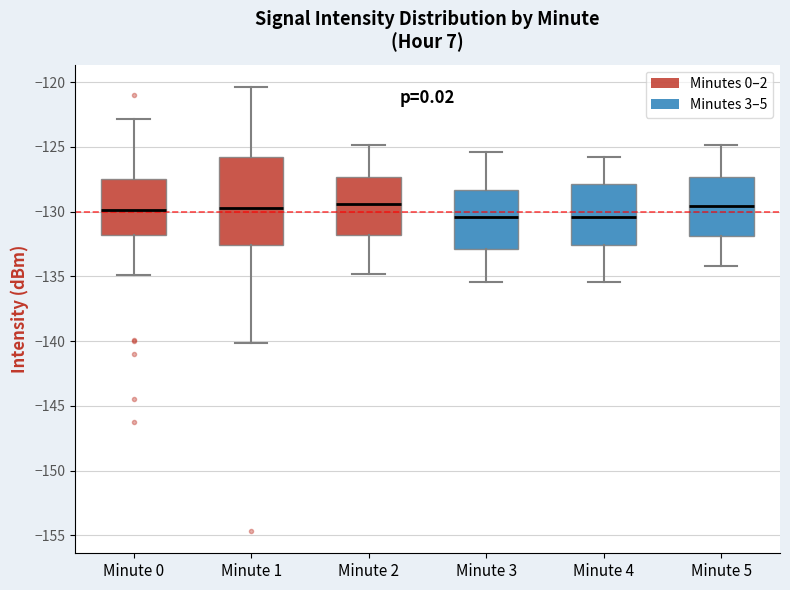

Reading left to right, transcribe this box plot: for each box, give where its median line is, the range the box spans, and where its two whiskers end, as read against the y-axis. The values are not printed on the chart, so give them approximately, as read against the axis.

Minute 0: median -130.0, box -132.0 to -127.5, whiskers -135.0 to -123.0
Minute 1: median -129.5, box -132.5 to -126.0, whiskers -140.0 to -120.5
Minute 2: median -129.5, box -132.0 to -127.5, whiskers -135.0 to -125.0
Minute 3: median -130.5, box -133.0 to -128.5, whiskers -135.5 to -125.5
Minute 4: median -130.5, box -132.5 to -128.0, whiskers -135.5 to -126.0
Minute 5: median -129.5, box -132.0 to -127.5, whiskers -134.0 to -125.0